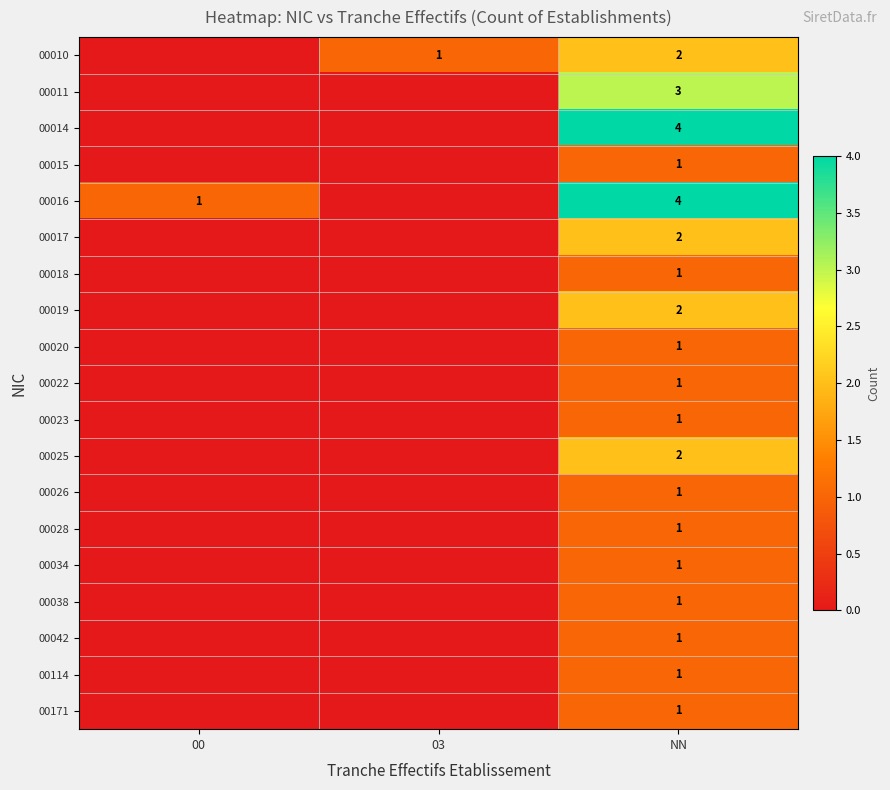

What is the total value across all series at NN?

31